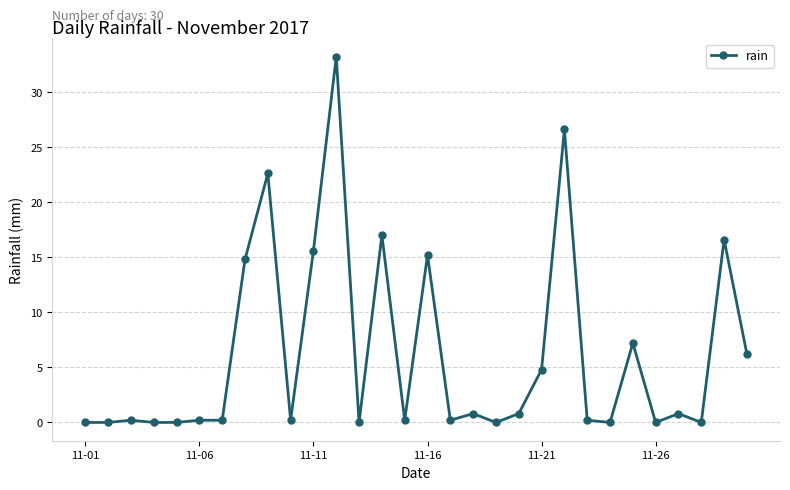

What is the average value?

6.1